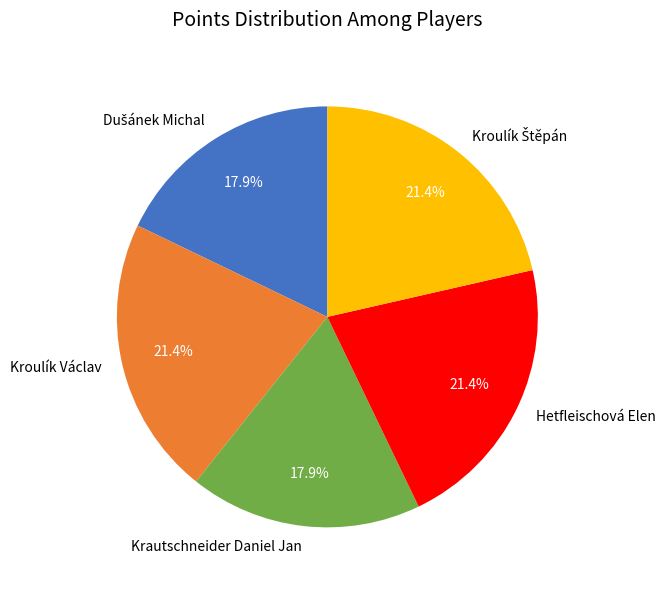

What is the ratio of the value at Hetfleischová Elen to the value at Krautschneider Daniel Jan?

1.2